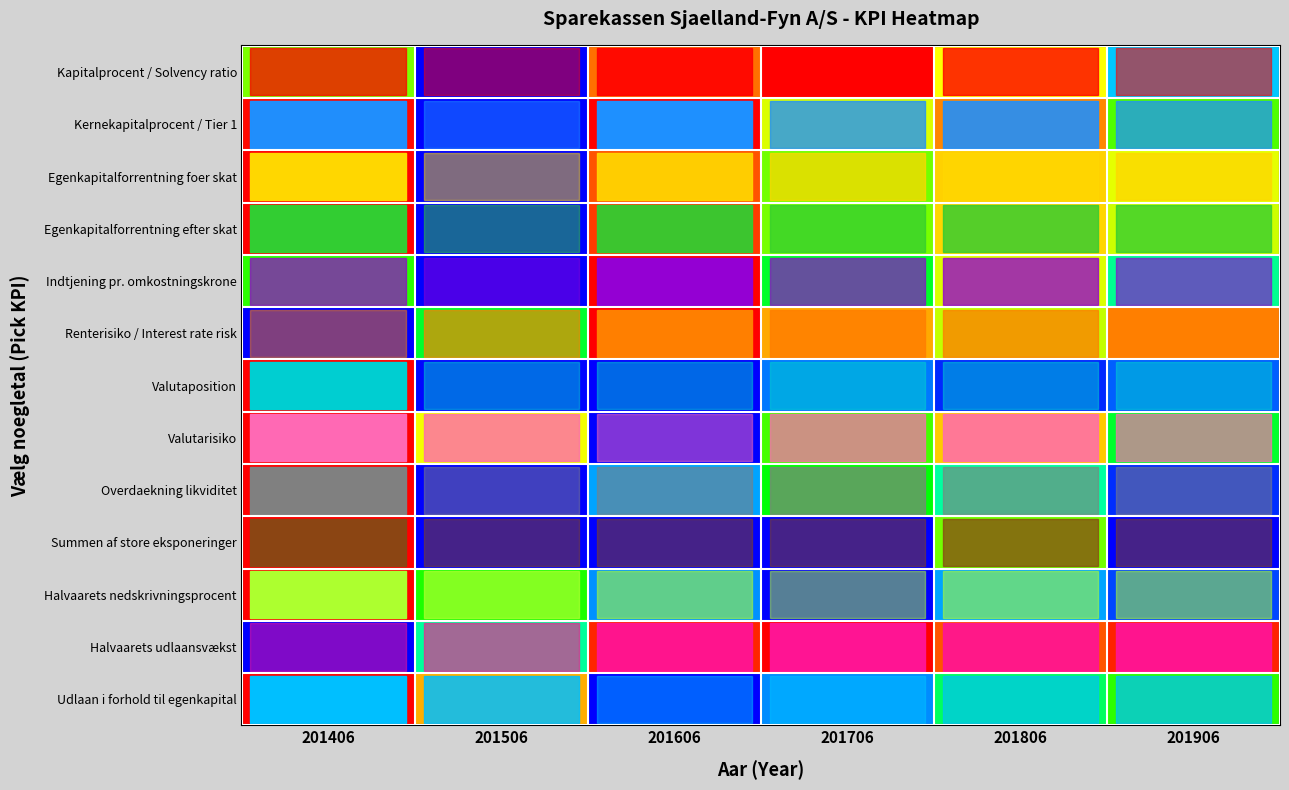

How many distinct data groups are displayed?

13